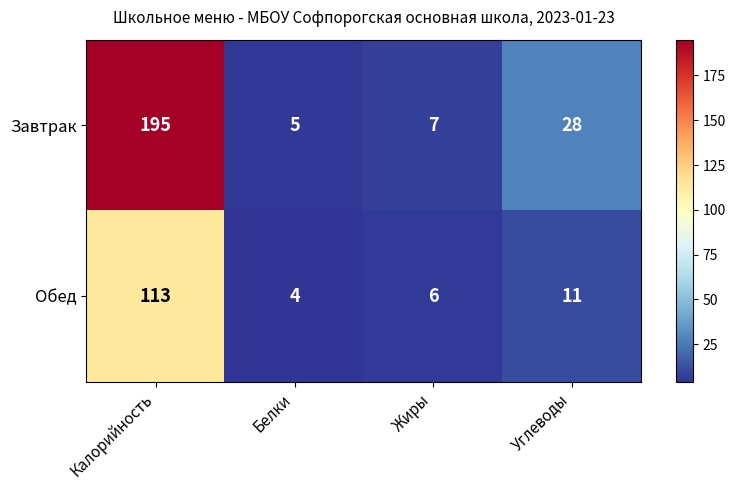

Reading left to right, extract all data points from this chart.

Завтрак: 195	5	7	28
Обед: 113	4	6	11